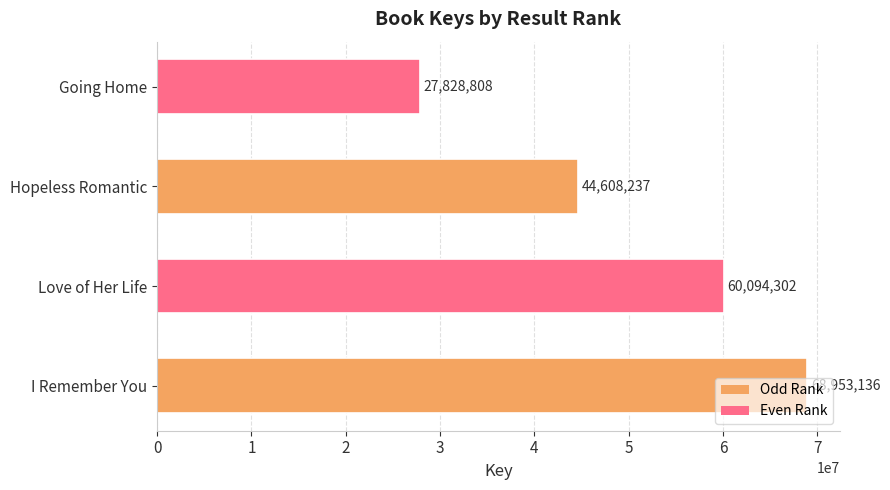

The chart shows a value of 25647033 at Love of Her Life. True or false?

False